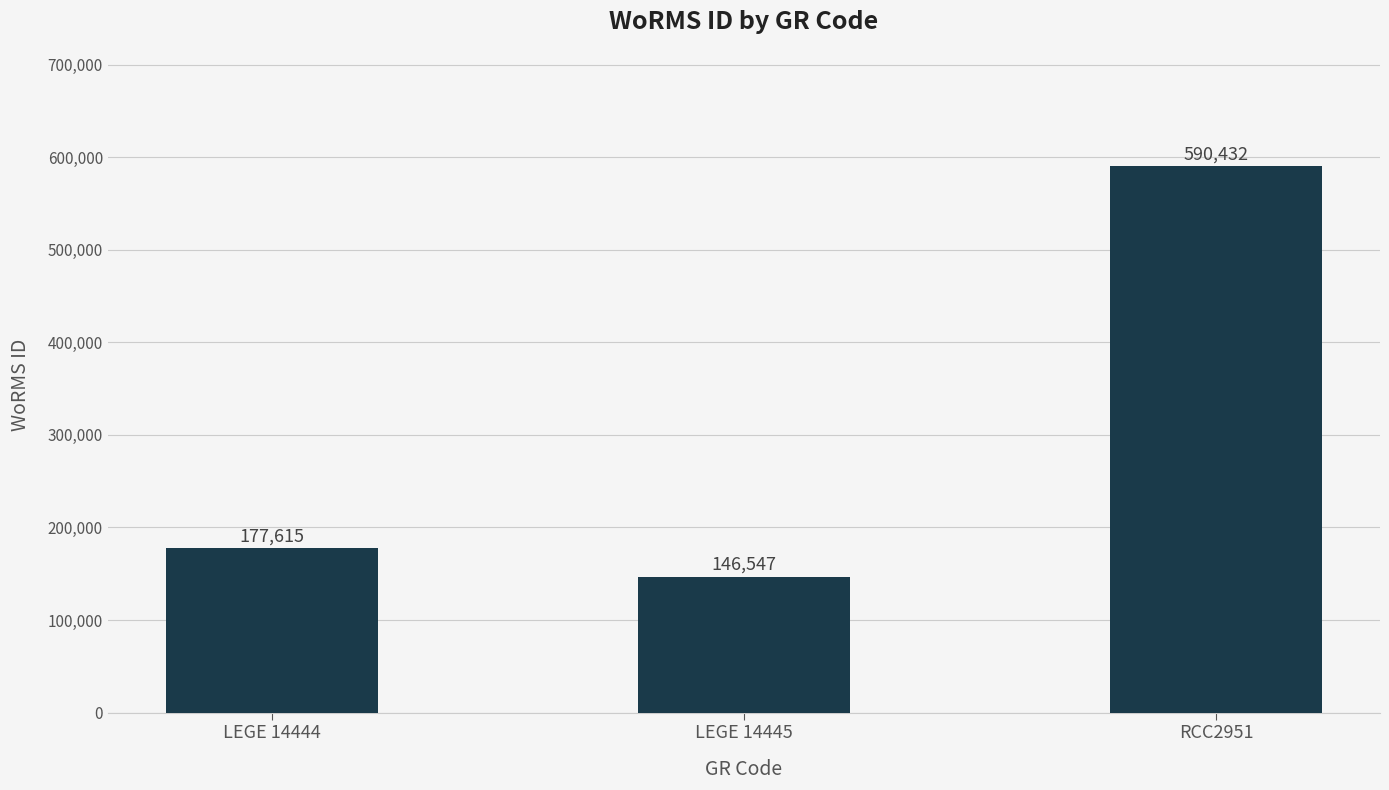

What is the average value?

304865